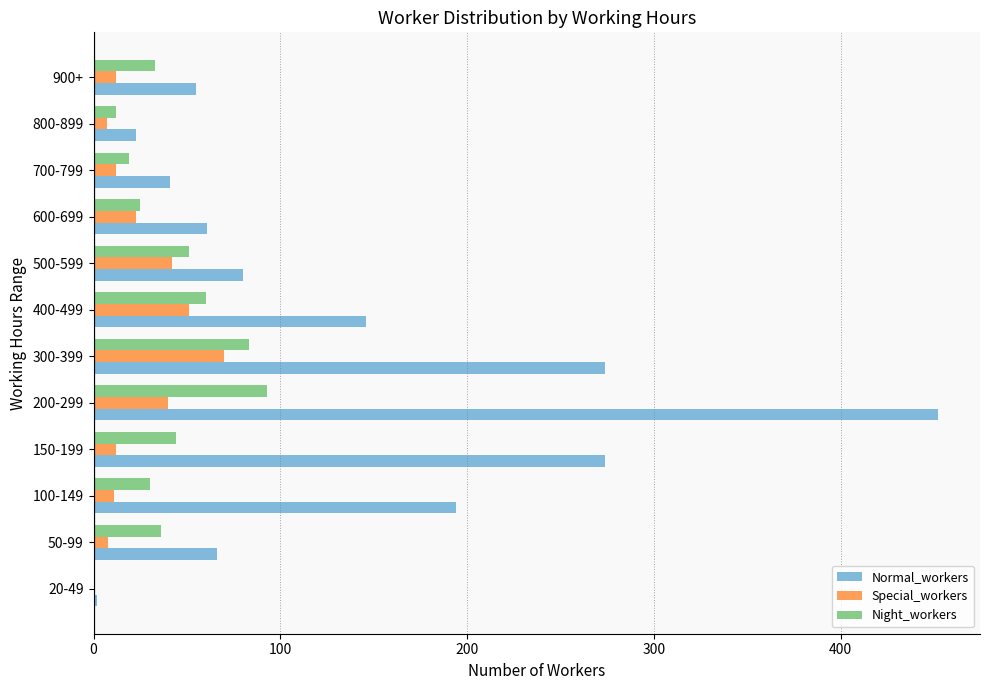

Where is Normal_workers nearest to the value 227?

100-149